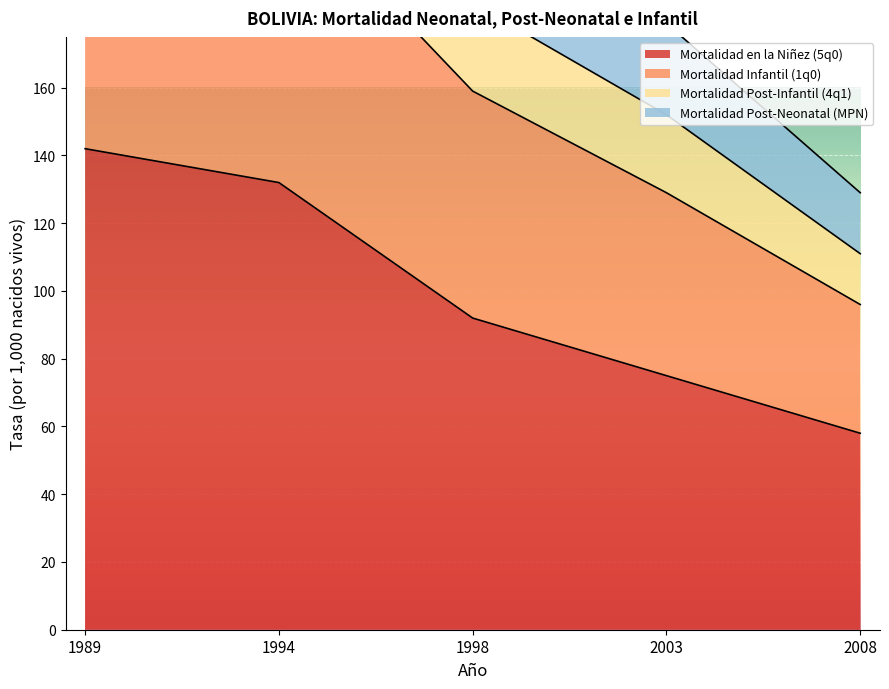

What is the minimum value for Mortalidad en la Niñez (5q0)?

58